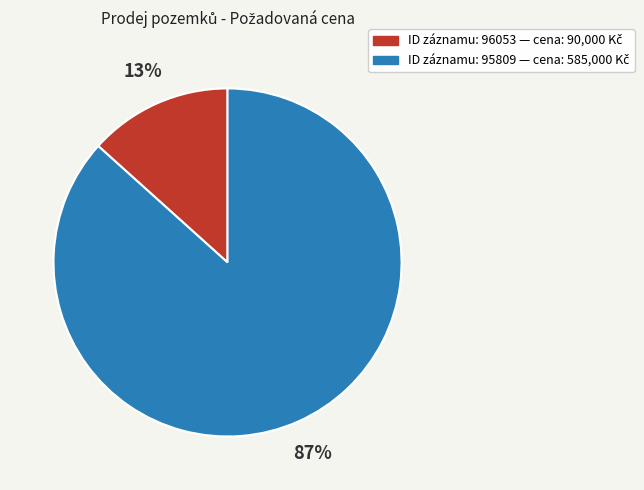

To the nearest percent, what is the average slice percentage?

50%